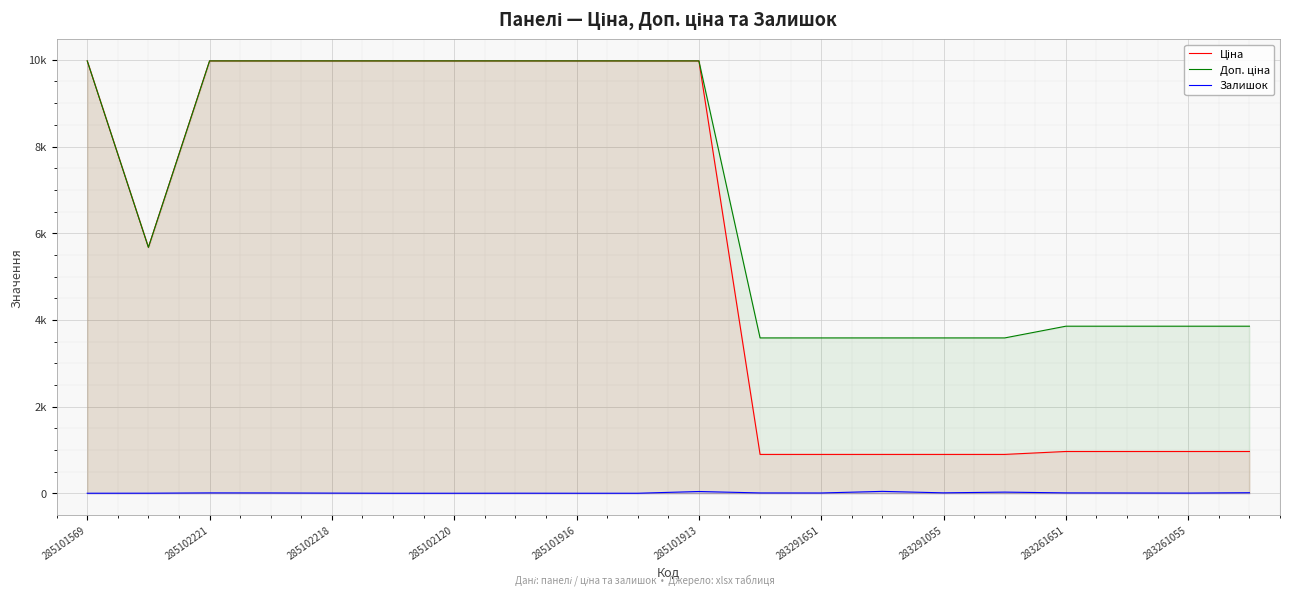

What is the value of the Залишок point at the 16th from the left?

26.0